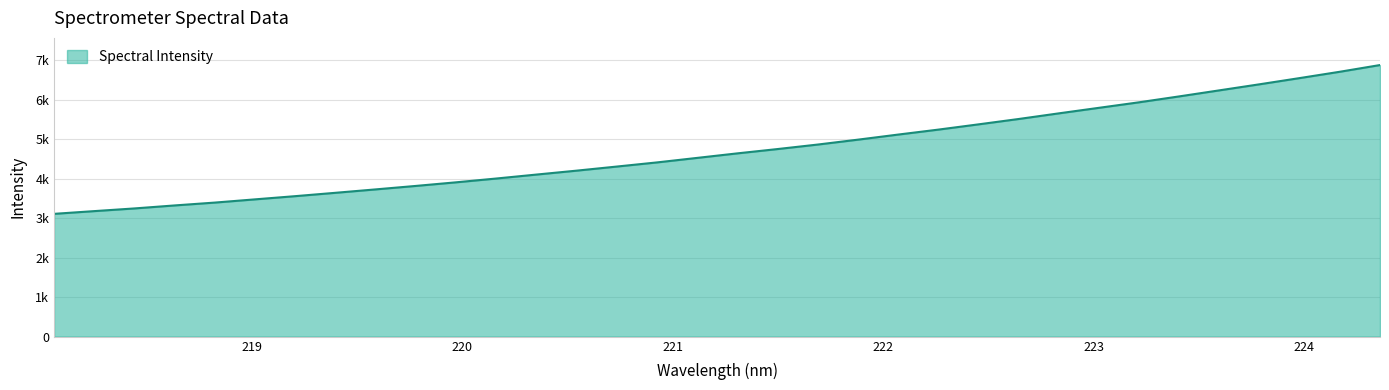

Does the chart display data point markers on the line(s)?

No